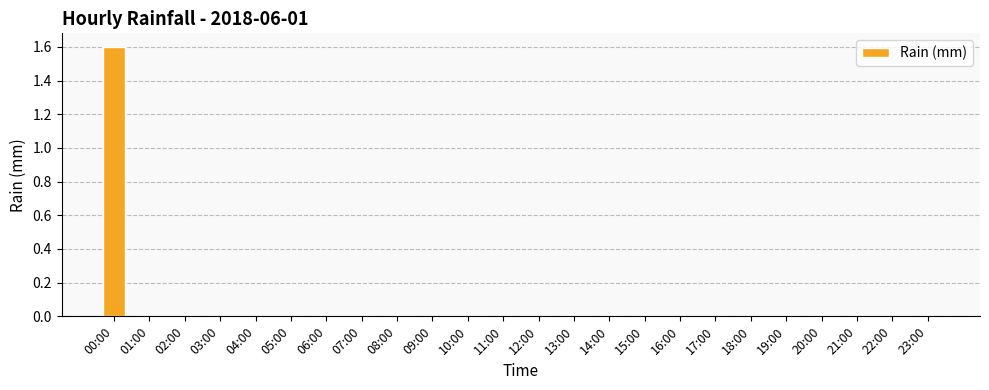

What is the sum of all values?

1.6